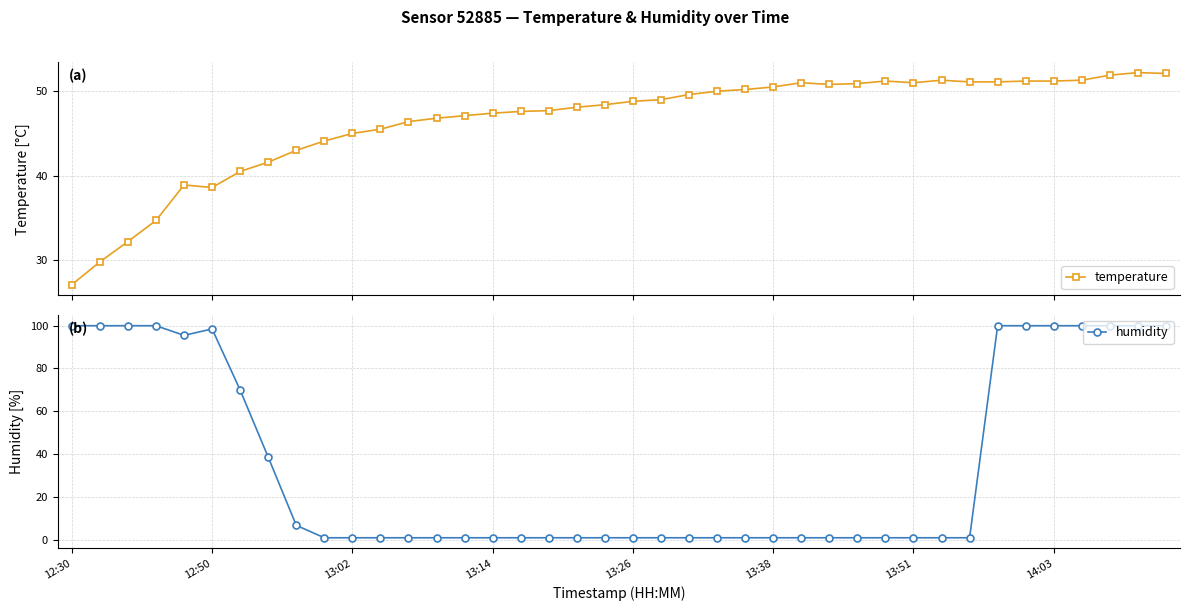

What are all the series names shown in the legend?

temperature, humidity